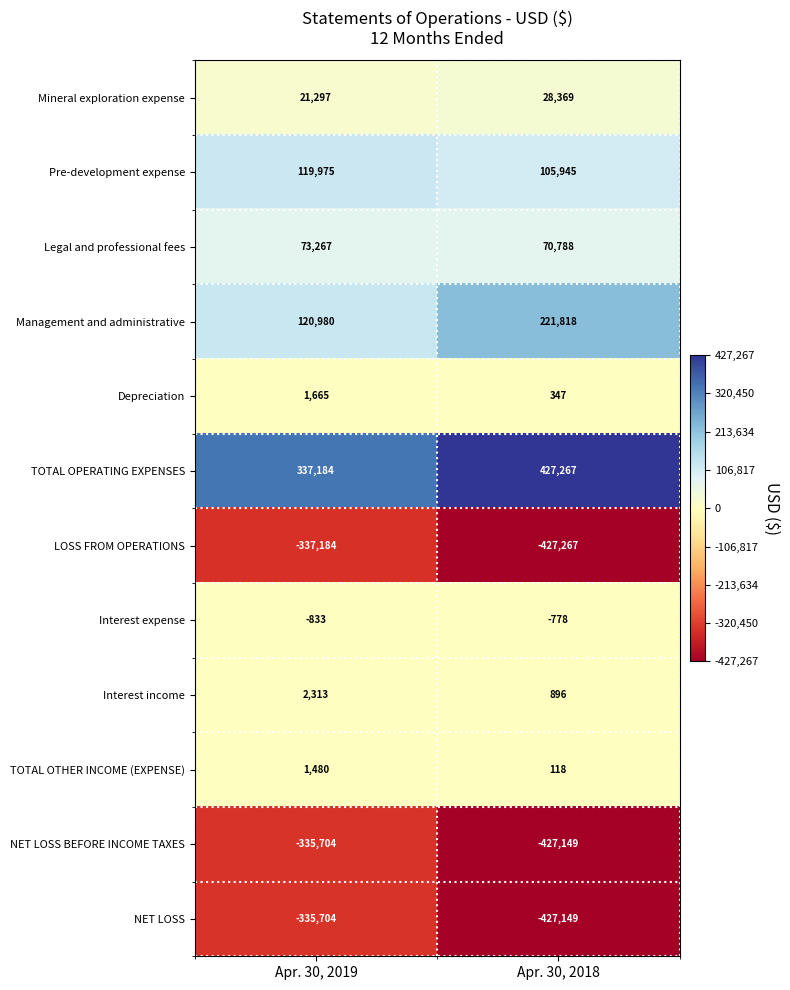

Read the NET LOSS BEFORE INCOME TAXES value at Apr. 30, 2018, to the nearest 100.

-427100